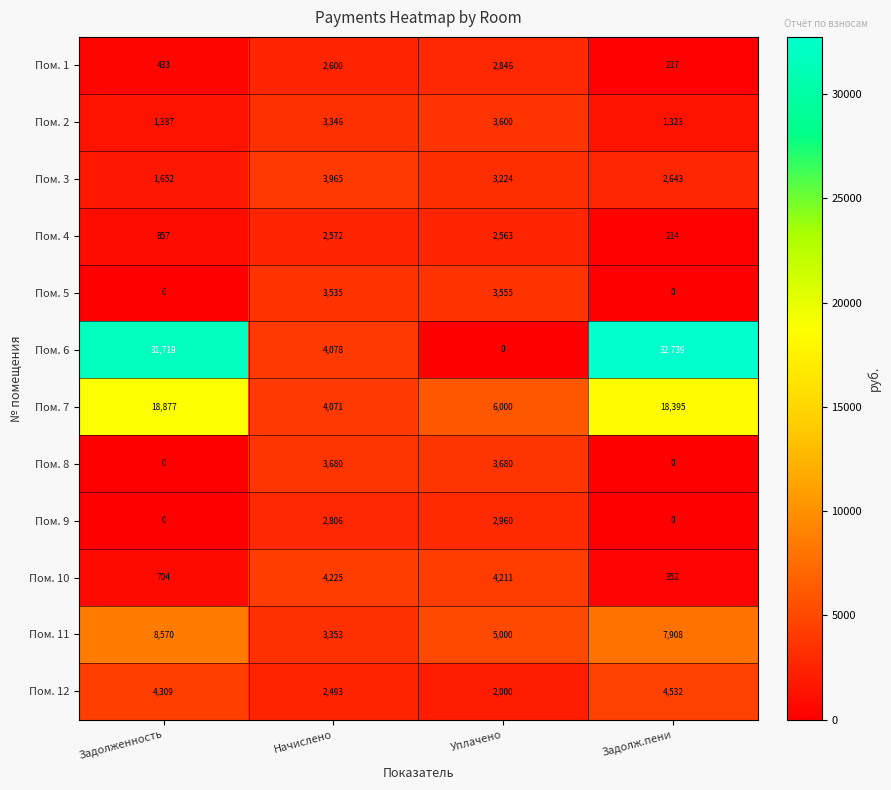

At which category does the chart reach its peak across all series?

Задолж.пени